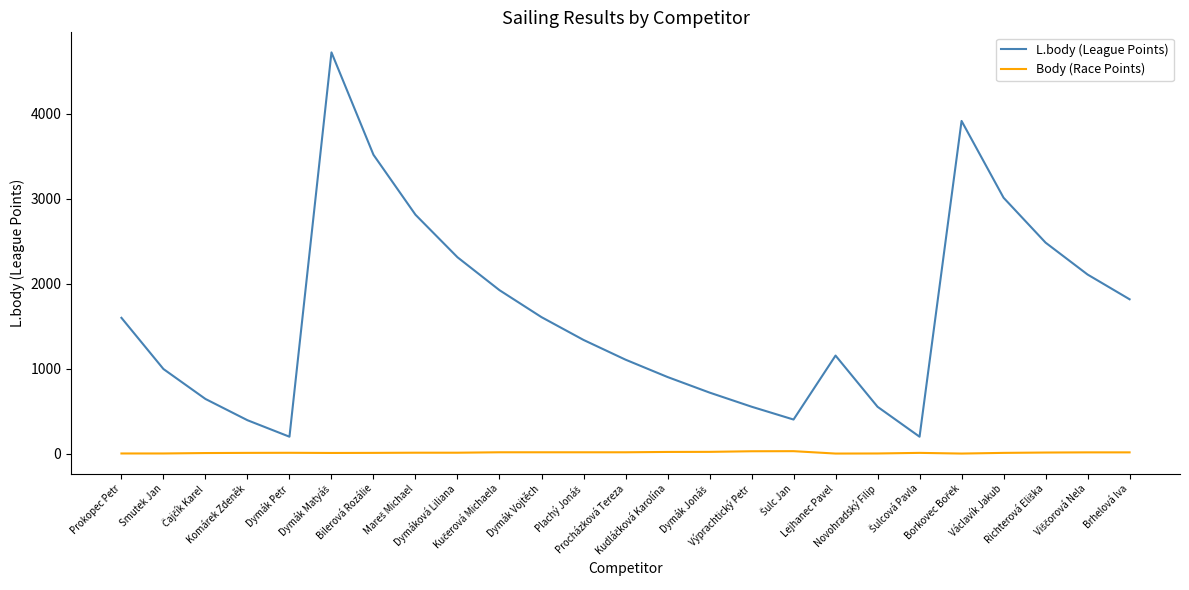

What is the minimum value for L.body (League Points)?

202